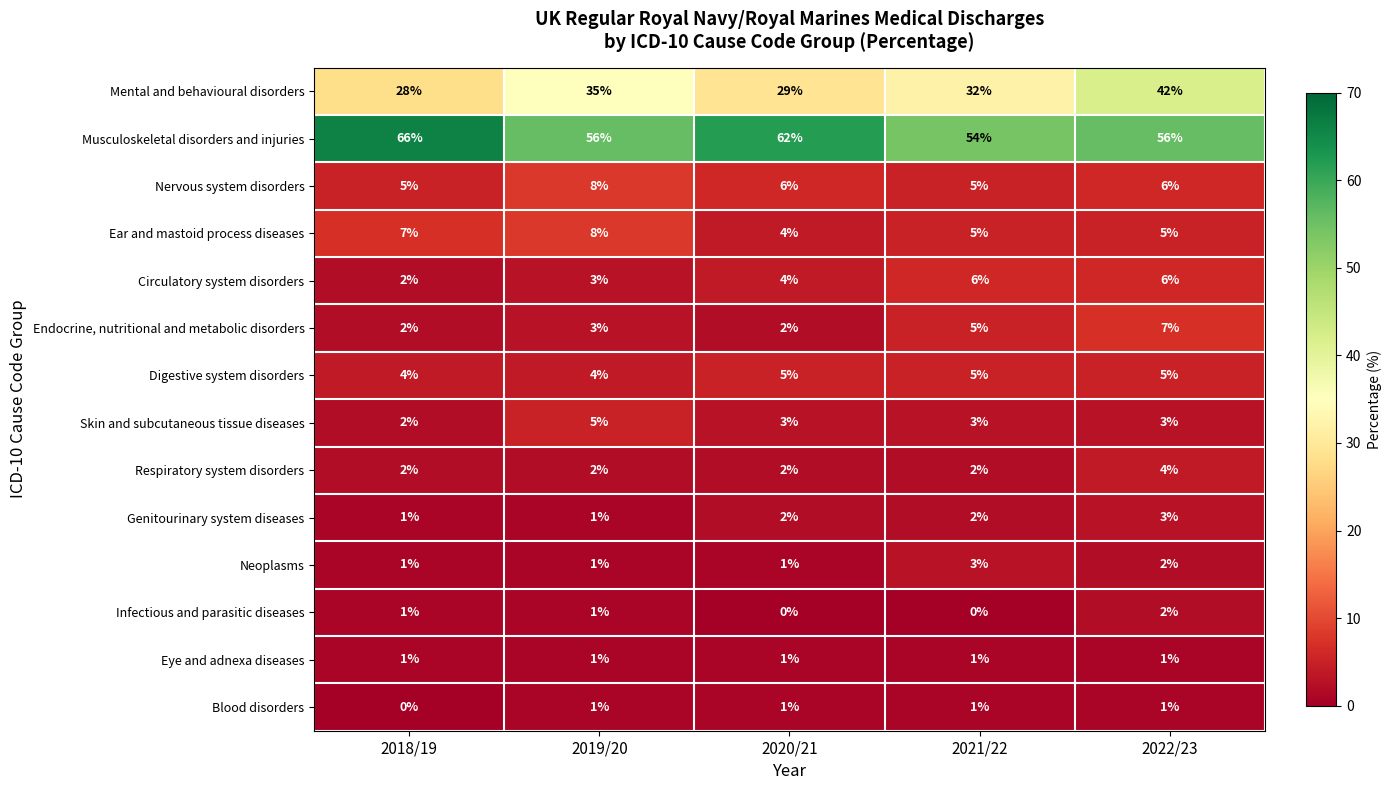

Count the Respiratory system disorders values in the range 2 to 3.

4